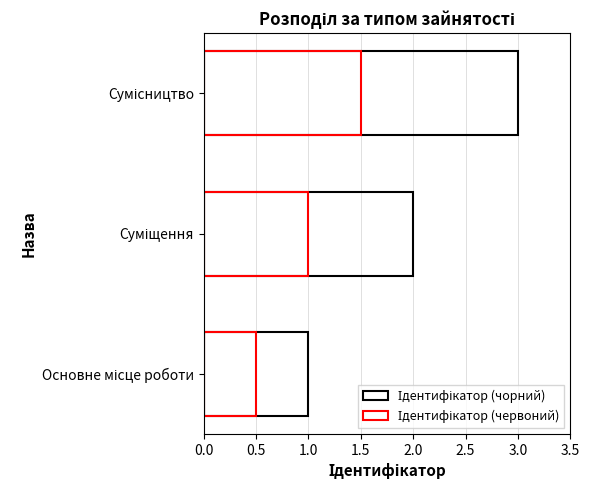

At how many categories does at least one series exceed 0?

3